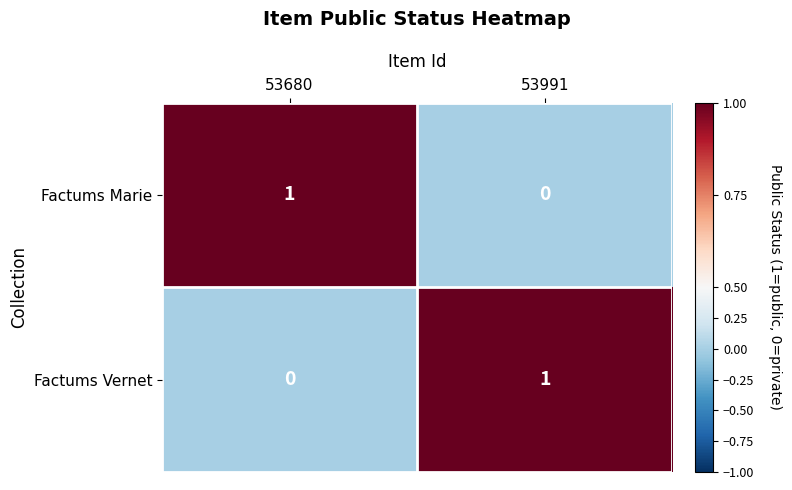

Which category has the lowest value in the Factums Marie series?

53991